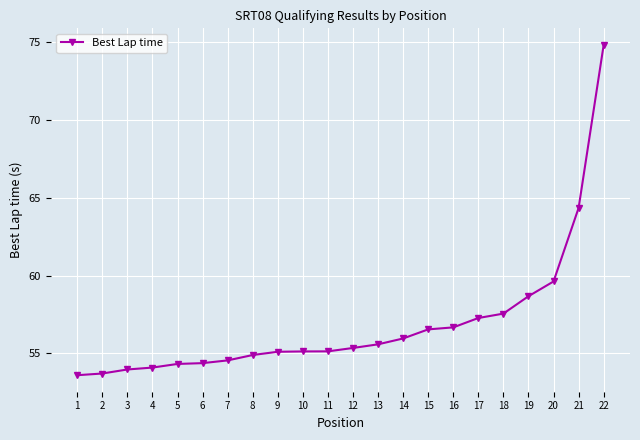

How many lines are shown in the chart?

1